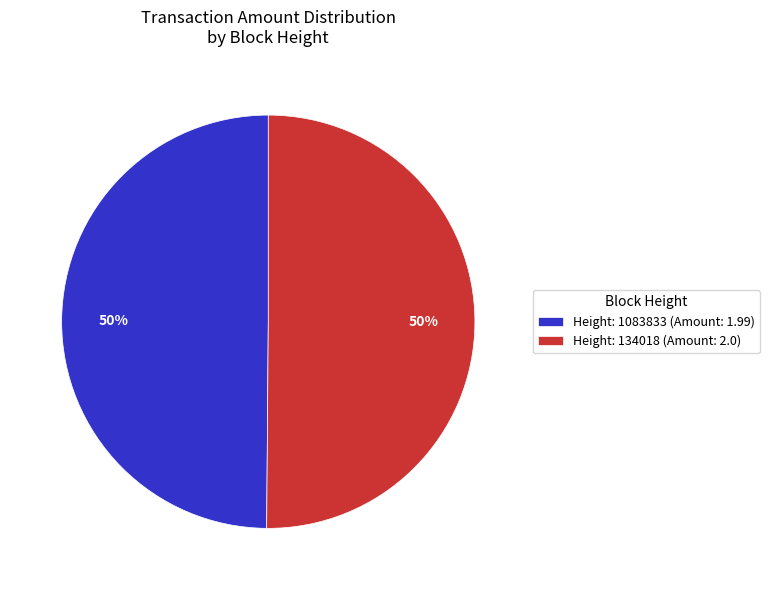

True or false: Height: 1083833 (Amount: 1.99) accounts for 50% of the total.

True